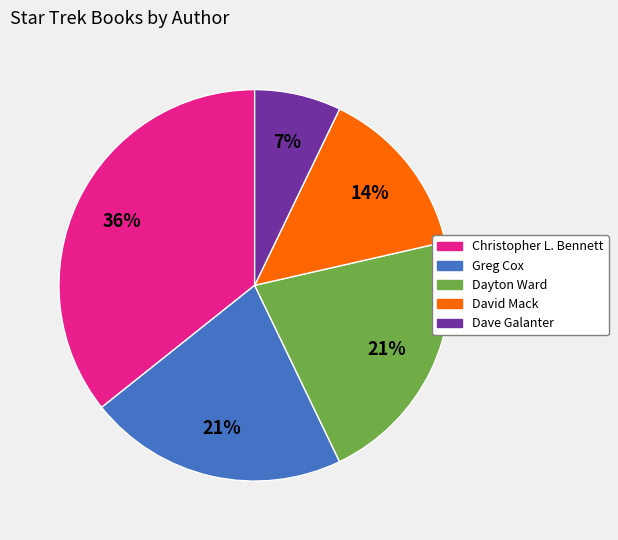

How many segments does this pie chart have?

5